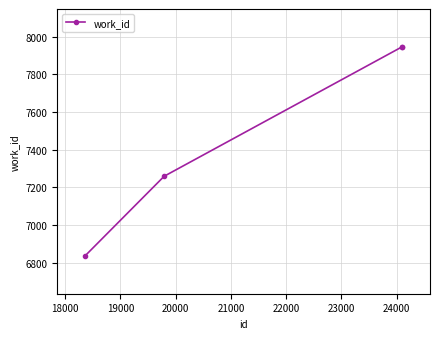

What is the greatest value displayed?

7946